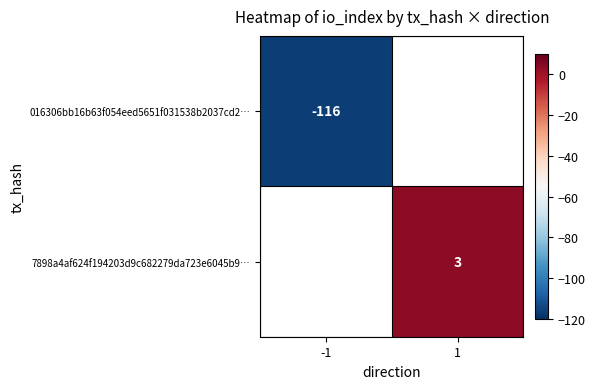

The 016306bb16b63f054eed5651f031538b2037cd2… series shows -162 at -1. True or false?

False